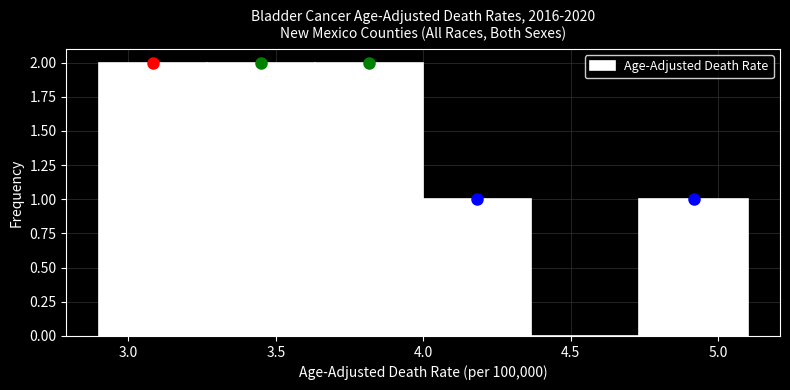

Reading left to right, list every bar in this chart as the range it spans on the x-axis followed by its height. Neither the bar edges nor the heights are printed on the chart, so give them approximately, as read against the axes.

2.90 to 3.25: 2
3.25 to 3.65: 2
3.65 to 4.00: 2
4.00 to 4.35: 1
4.35 to 4.75: 0
4.75 to 5.10: 1